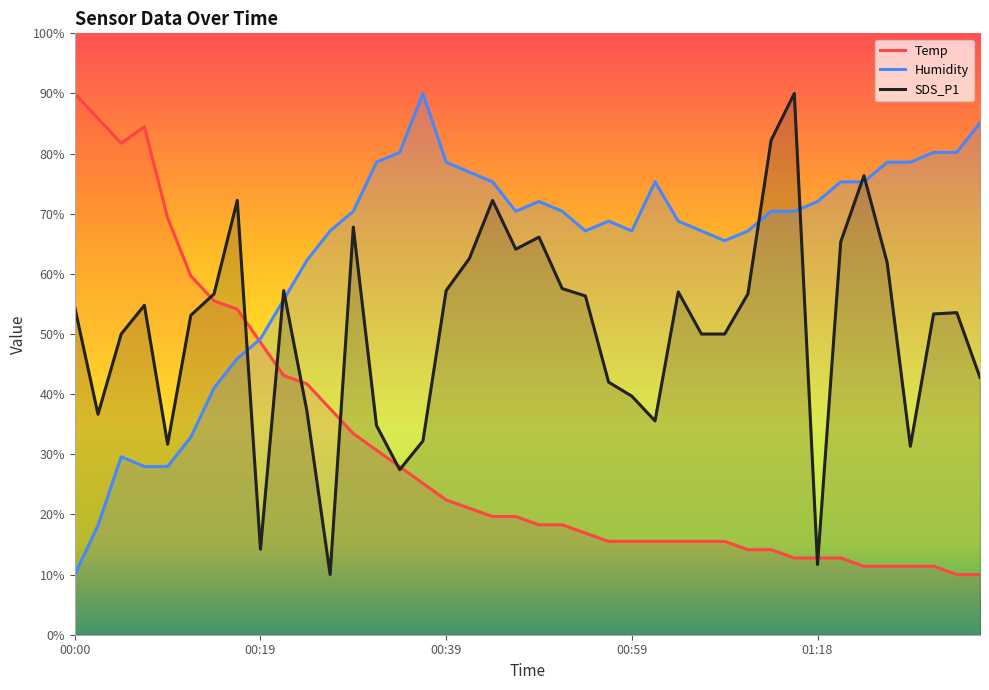

What are all the series names shown in the legend?

Temp, Humidity, SDS_P1